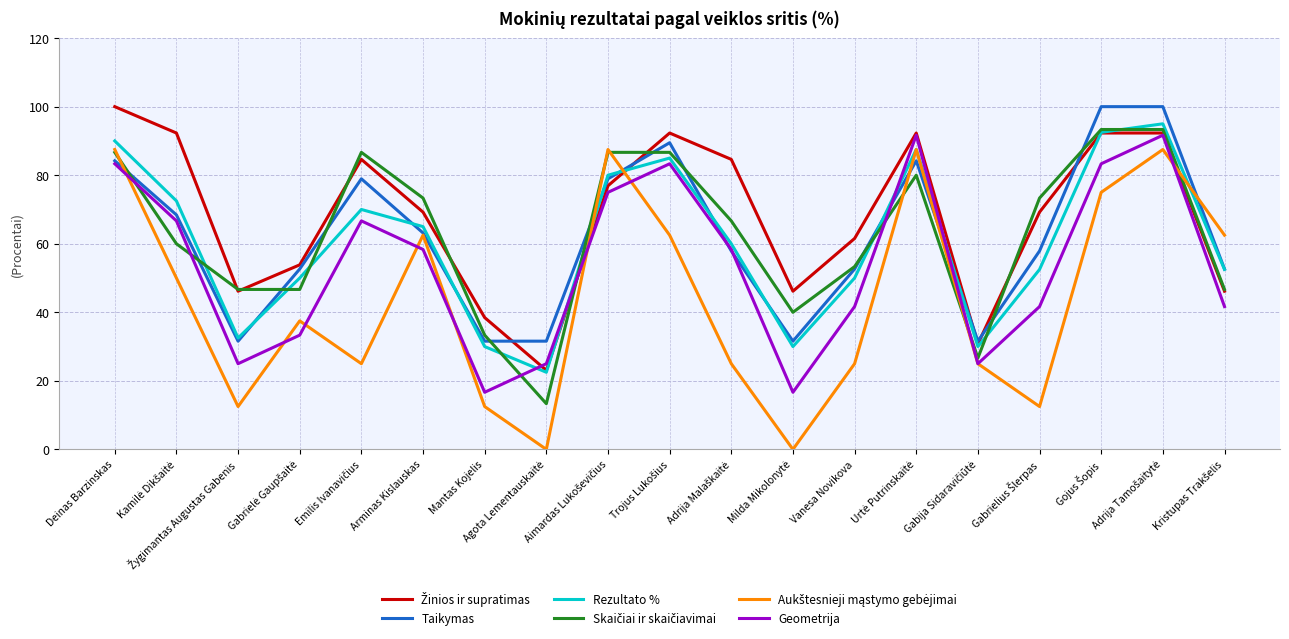

How many lines are shown in the chart?

6